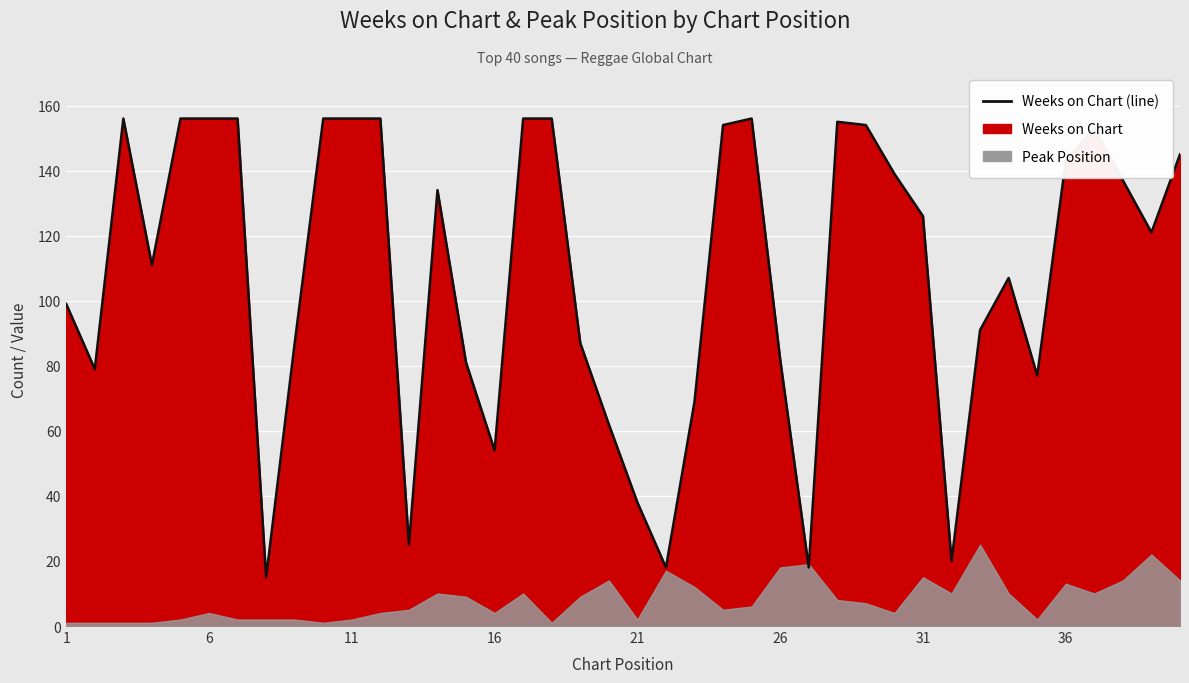

How many values exceed 126?

19